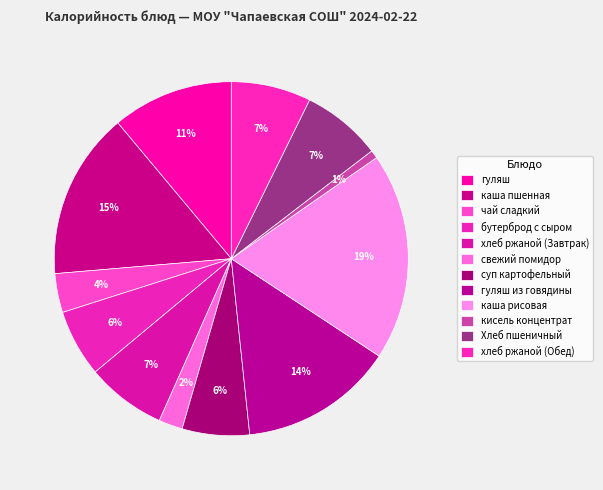

What is the change in value from суп картофельный to кисель концентрат?

-94